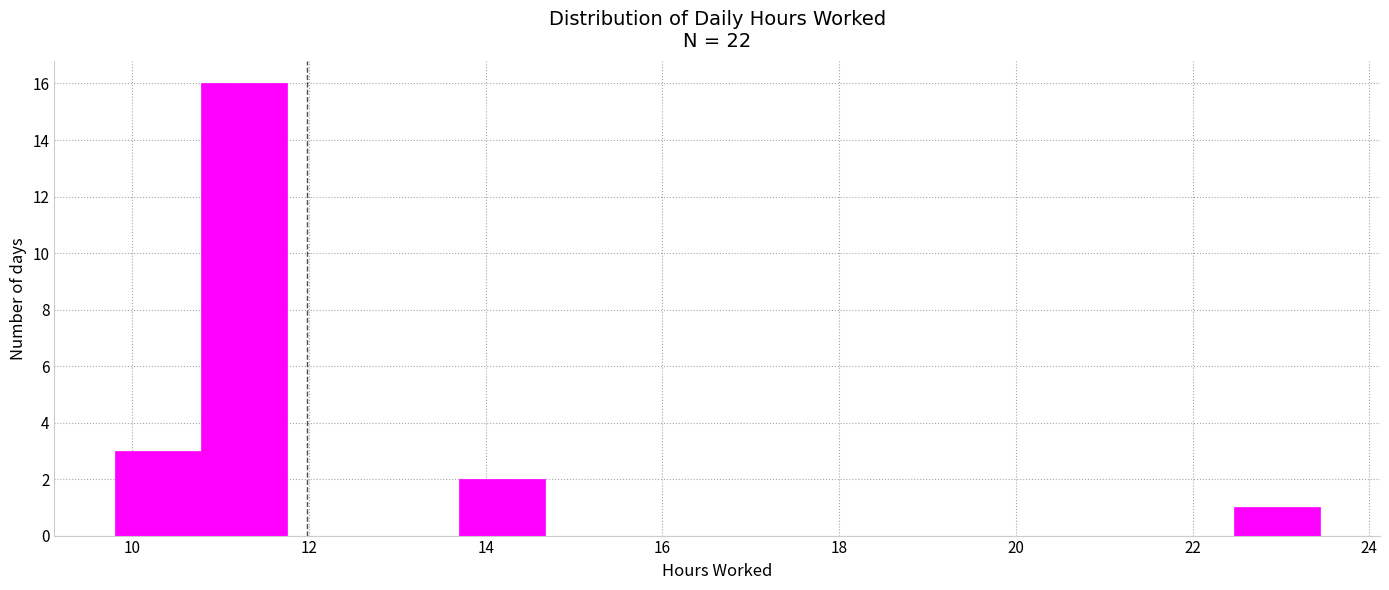

Reading left to right, list every bar in this chart as the range it spans on the x-axis followed by its height. Neither the bar edges nor the heights are printed on the chart, so give them approximately, as read against the axes.

9.8 to 10.8: 3
10.8 to 11.8: 16
11.8 to 12.8: 0
12.8 to 13.6: 0
13.6 to 14.6: 2
14.6 to 15.6: 0
15.6 to 16.6: 0
16.6 to 17.6: 0
17.6 to 18.6: 0
18.6 to 19.6: 0
19.6 to 20.6: 0
20.6 to 21.4: 0
21.4 to 22.4: 0
22.4 to 23.4: 1